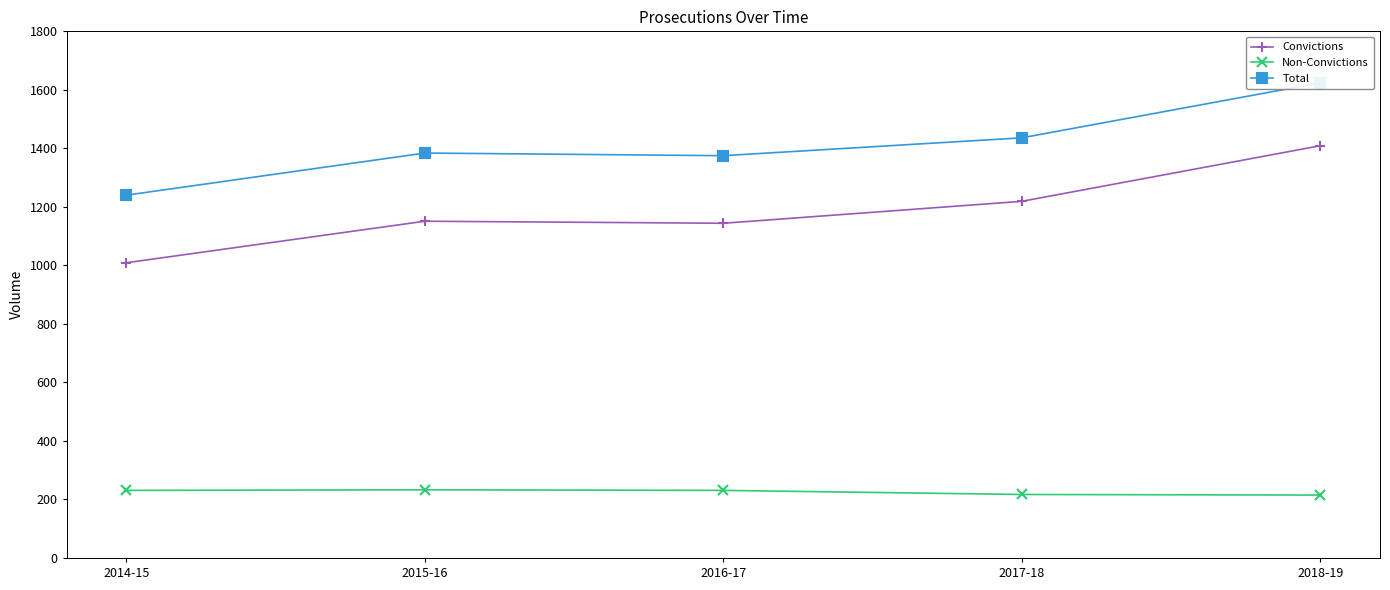

Which series has the widest spread of values?

Convictions